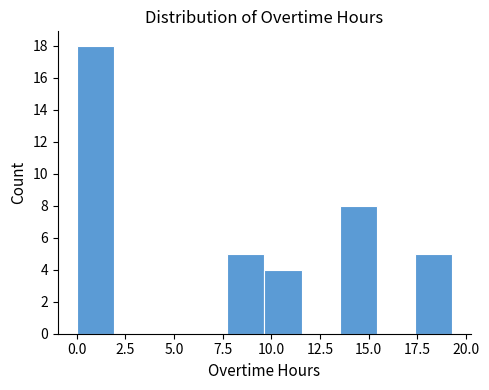

Read against the x-axis, roughly where is the centre of the tallest bar?

1.0